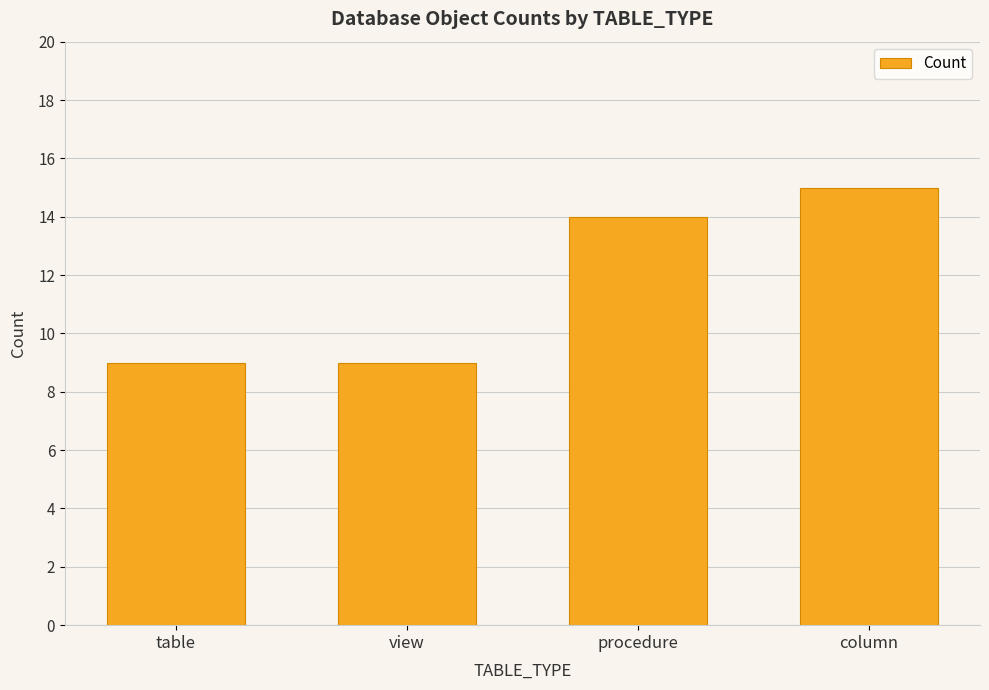

What is the sum of the values at table and view?

18